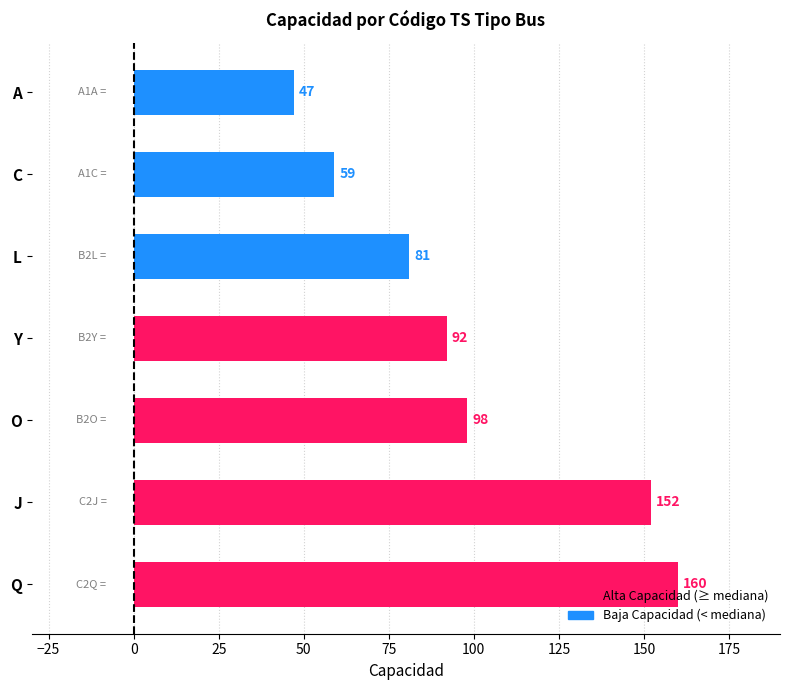

The chart shows a value of 267 at Q. True or false?

False